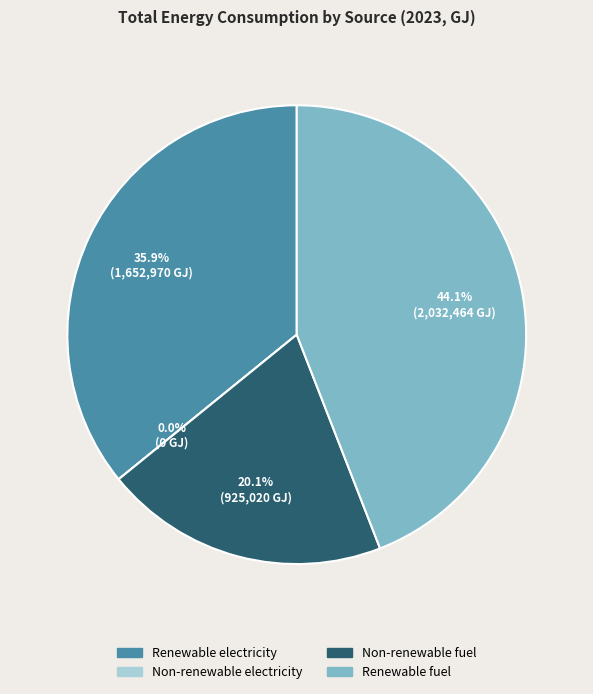

Is it true that Renewable electricity is 29% of the pie?

False